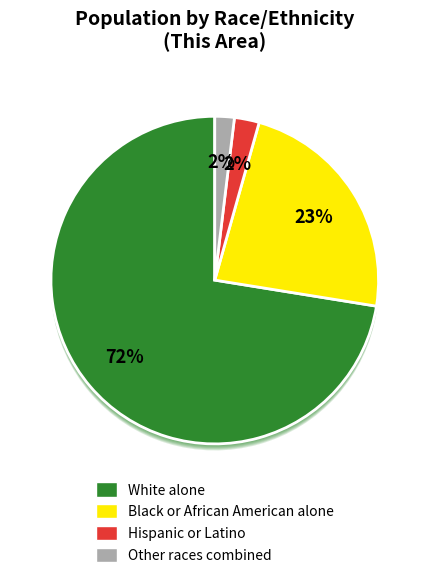

Does White alone account for over 50% of the chart?

Yes